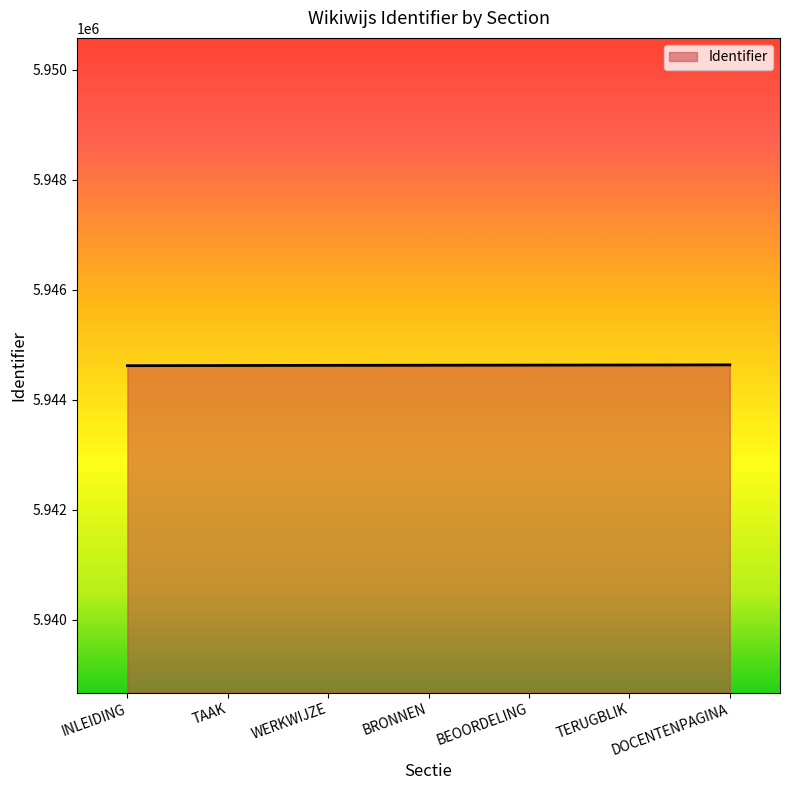

Count the number of data series in this chart.

1